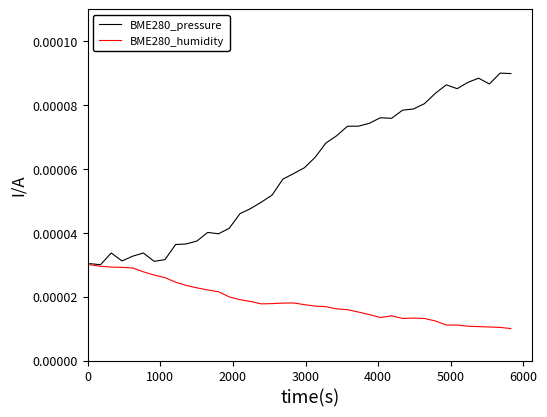

Which series has the largest total across all categories?

BME280_pressure